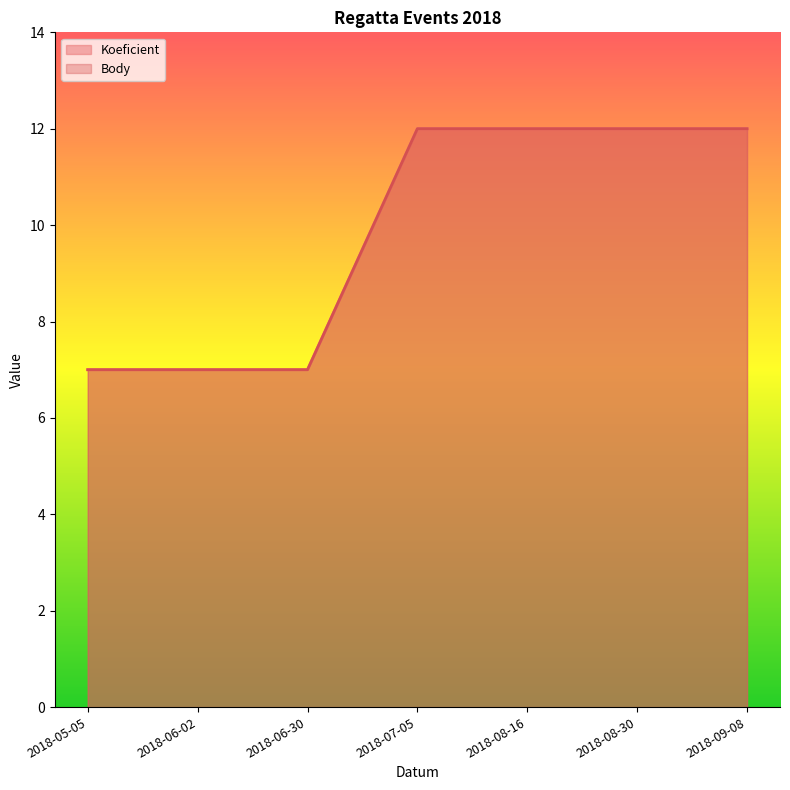

True or false: Body has a value of 9 at 2018-05-05.

False